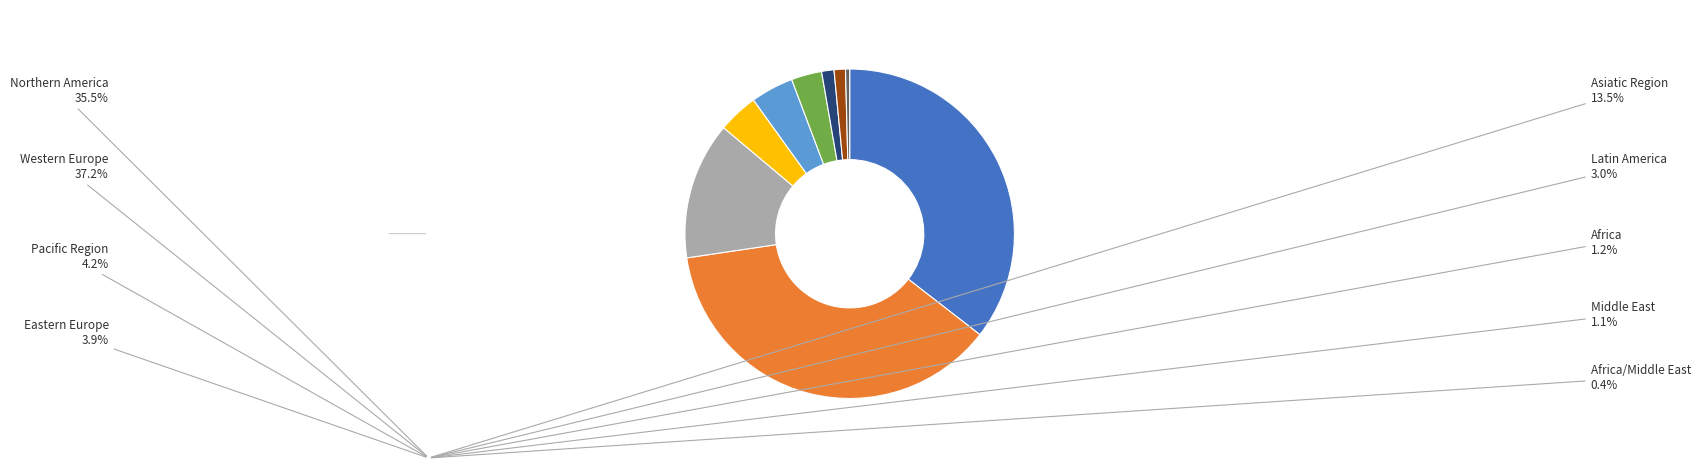

Which slice is the largest?

Western Europe